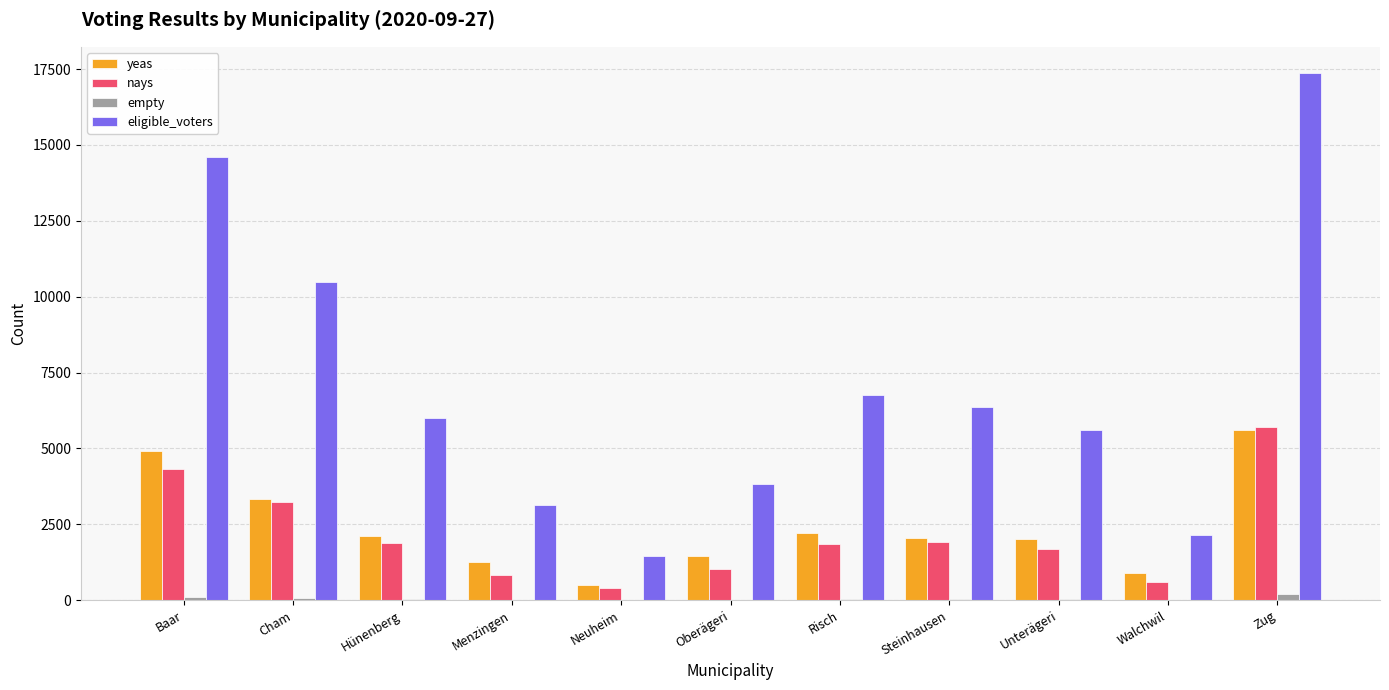

How many groups of bars are there?

11